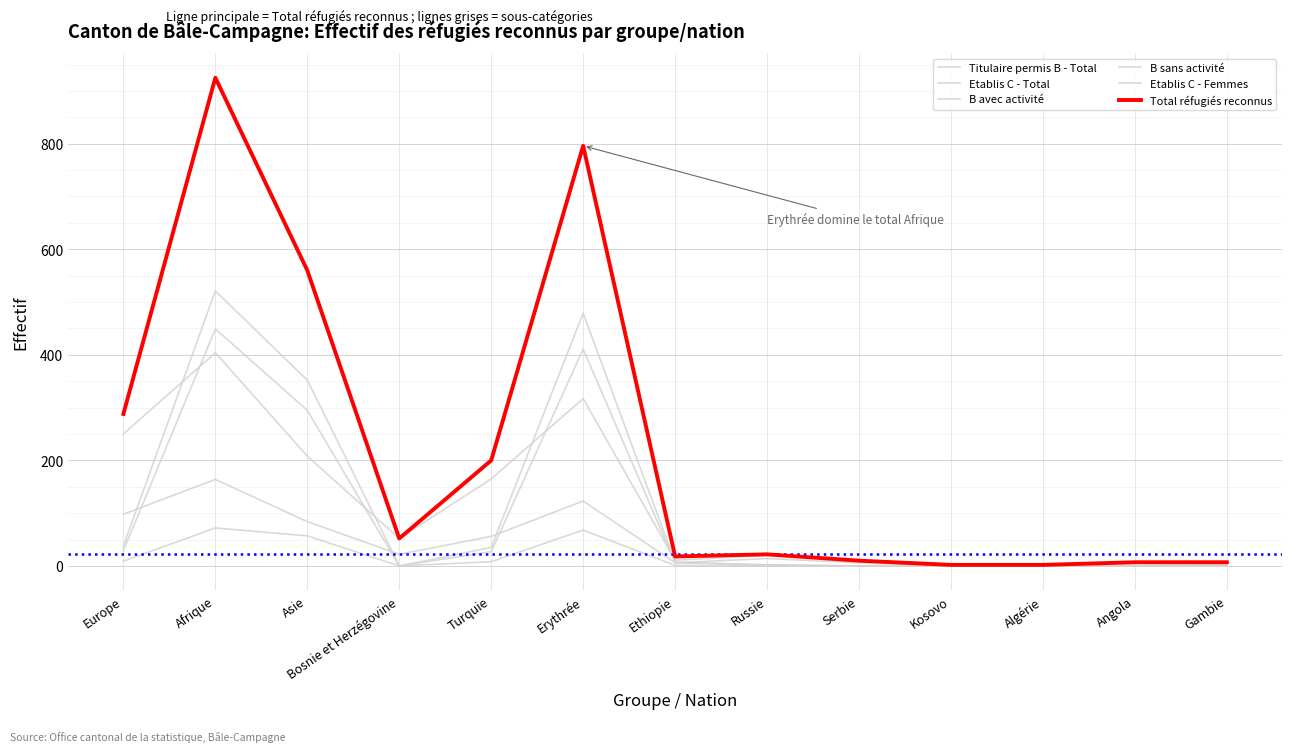

Does the chart have visible grid lines?

Yes